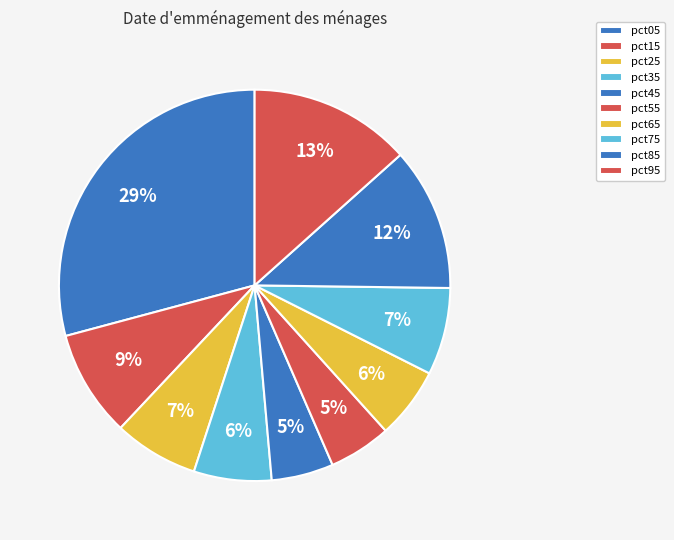

How many segments does this pie chart have?

10